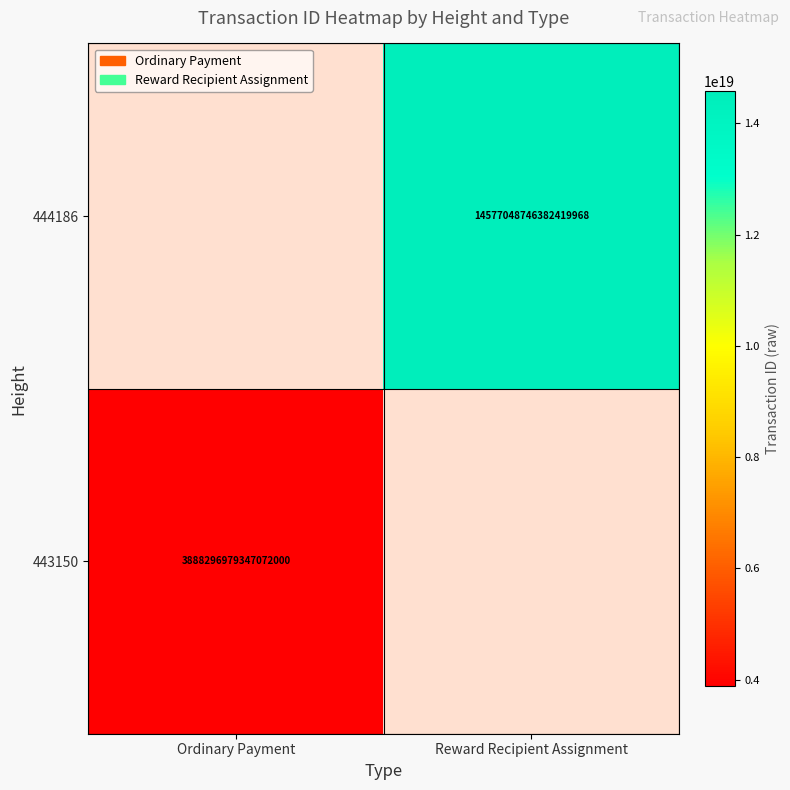

Is it true that 444186 equals 14577048746382419968 at Reward Recipient Assignment?

True